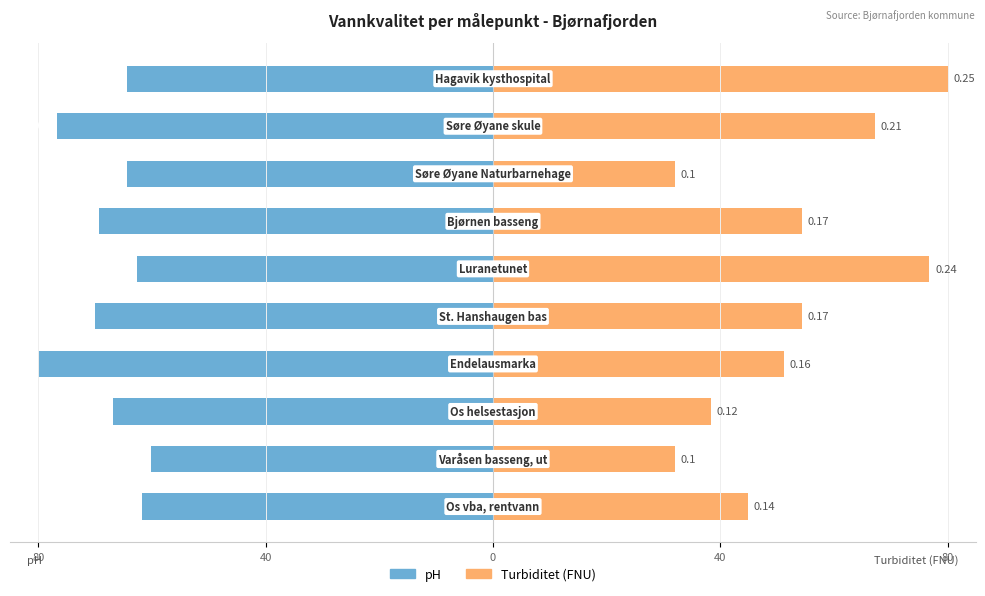

What is the sum of all pH values?

-676.3